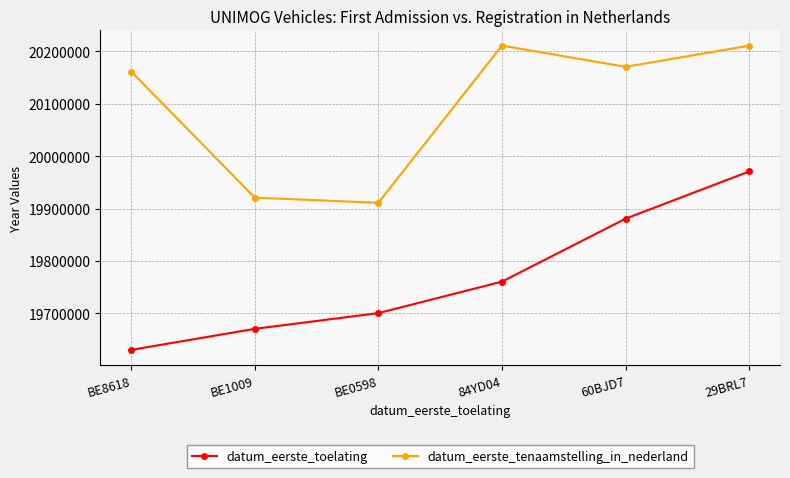

Between 84YD04 and 60BJD7, which series saw the biggest shift?

datum_eerste_toelating